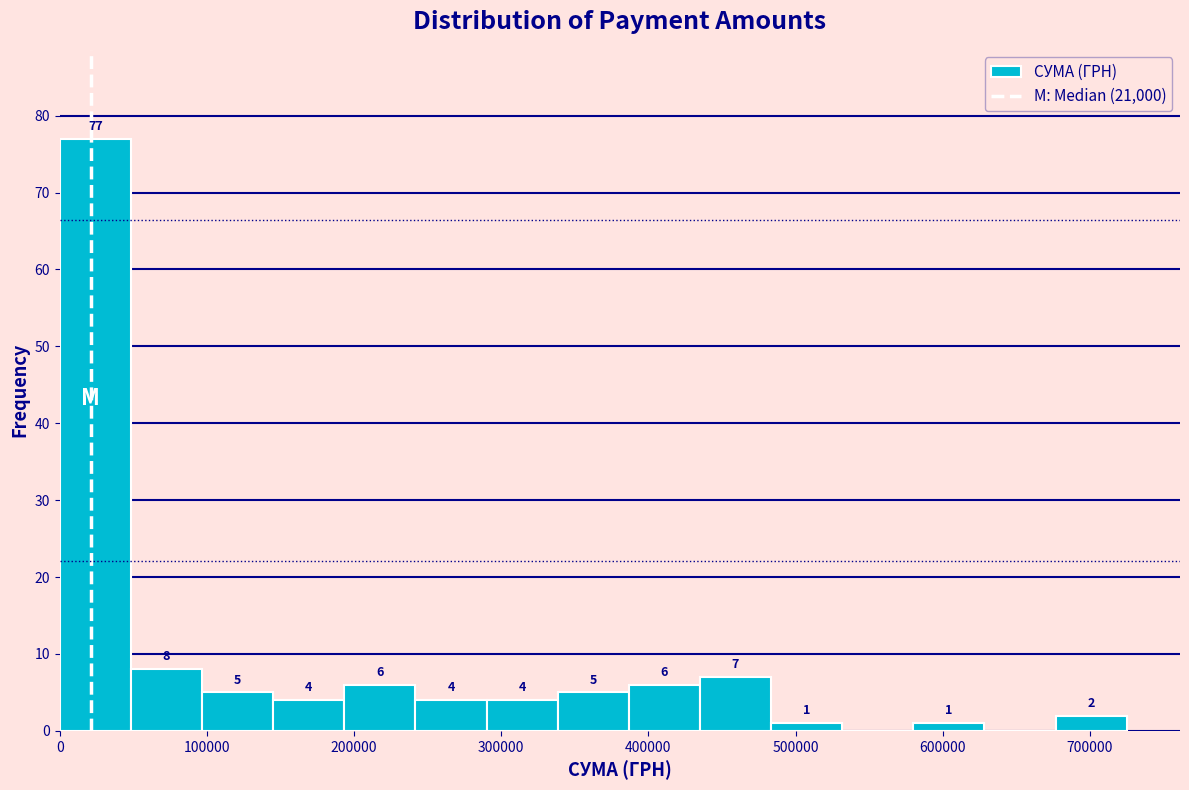

Over which range of the x-axis is the bar tallest?

0 to 50000